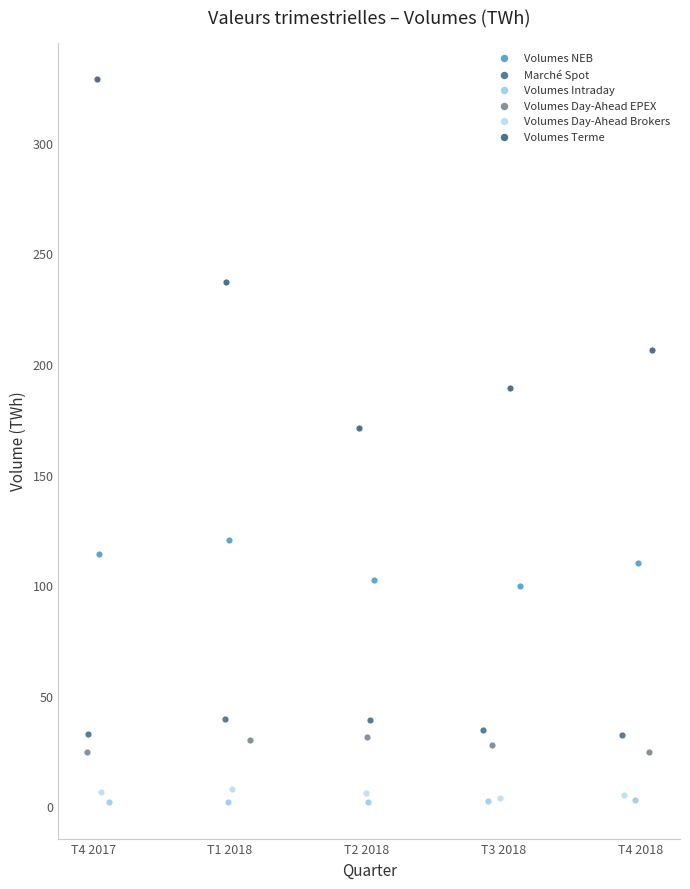

Which series reaches the maximum Y coordinate?

Volumes Terme